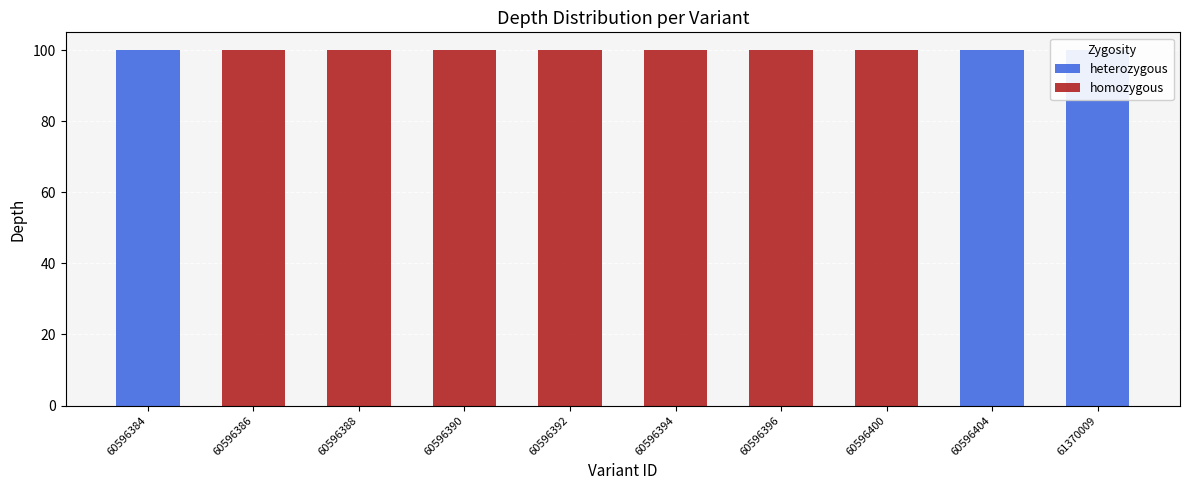

At how many categories does at least one series exceed 60?

10